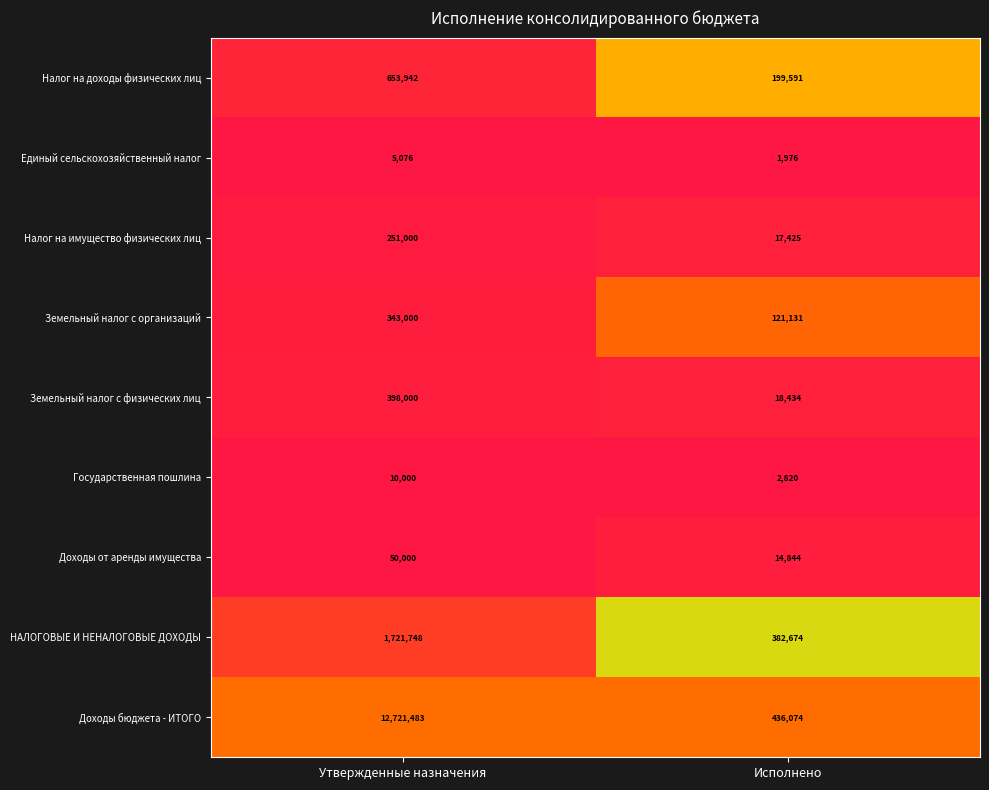

How many data points does each series have?

2